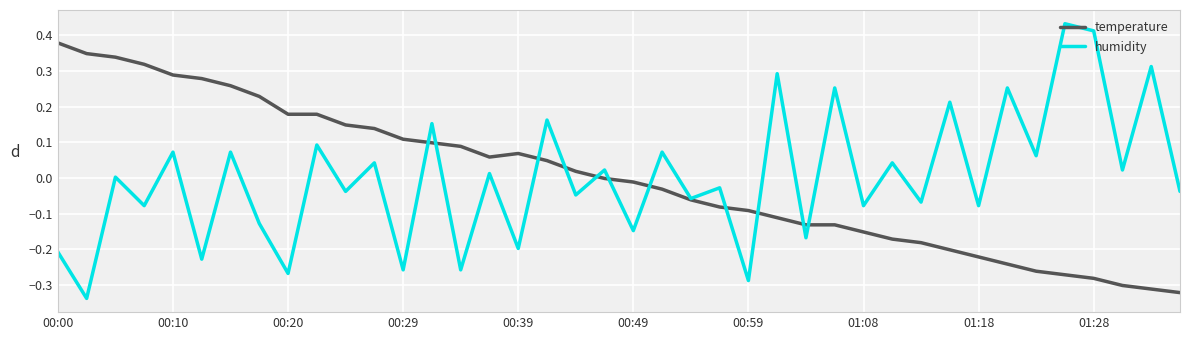

List the series in order of their peak value, highest first.

humidity, temperature